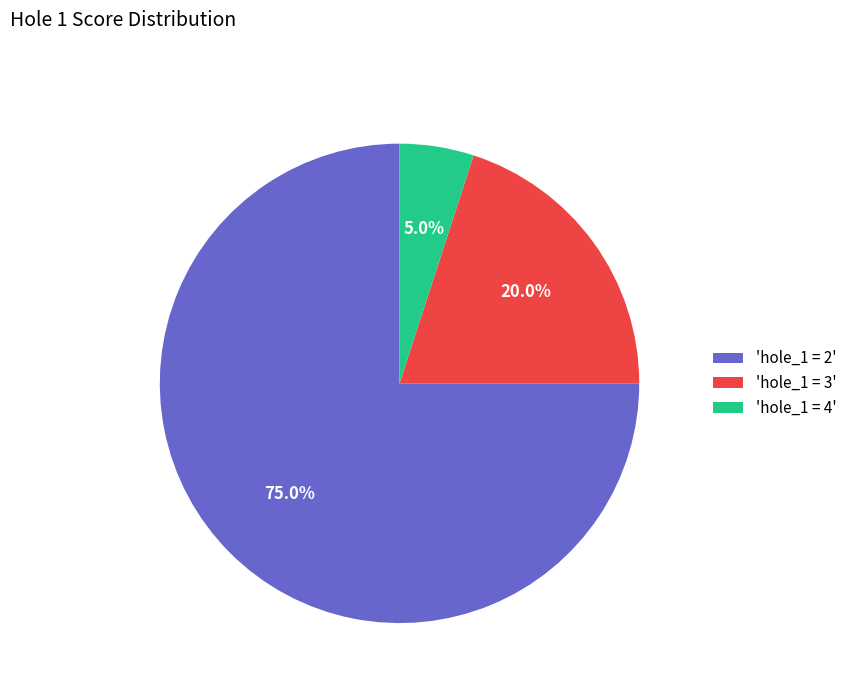

Which slice represents more than half of the pie?

'hole_1 = 2'